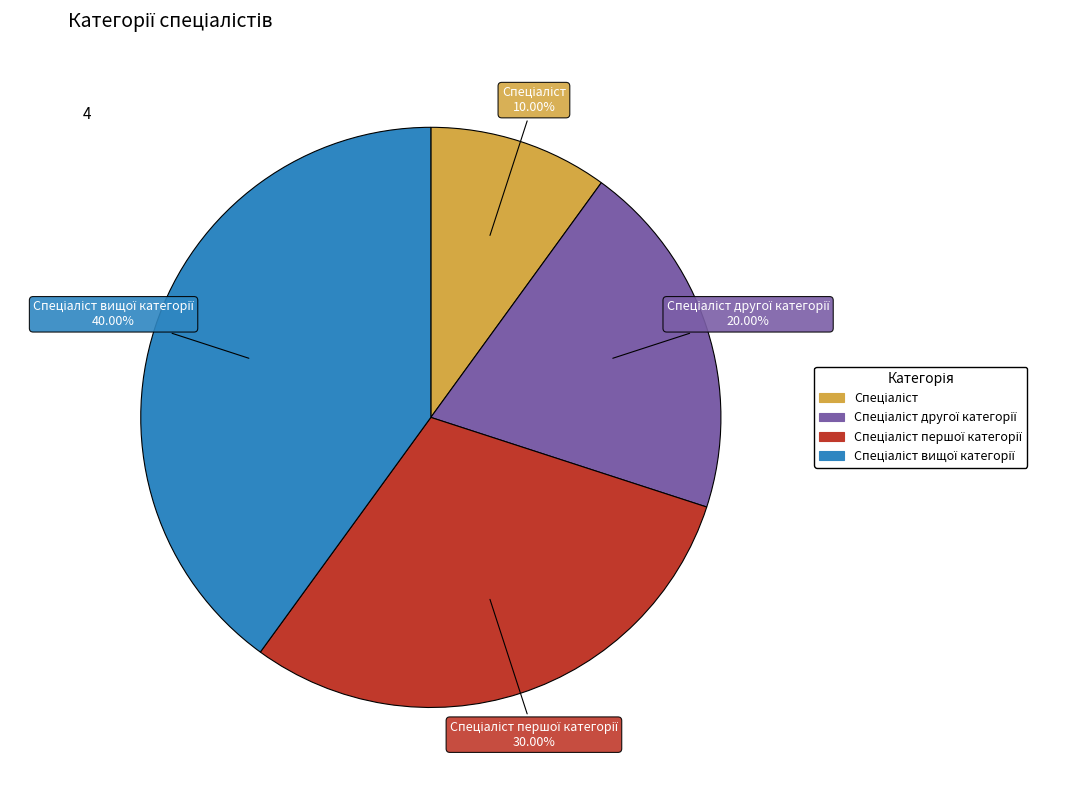

Does any single category account for the majority?

No